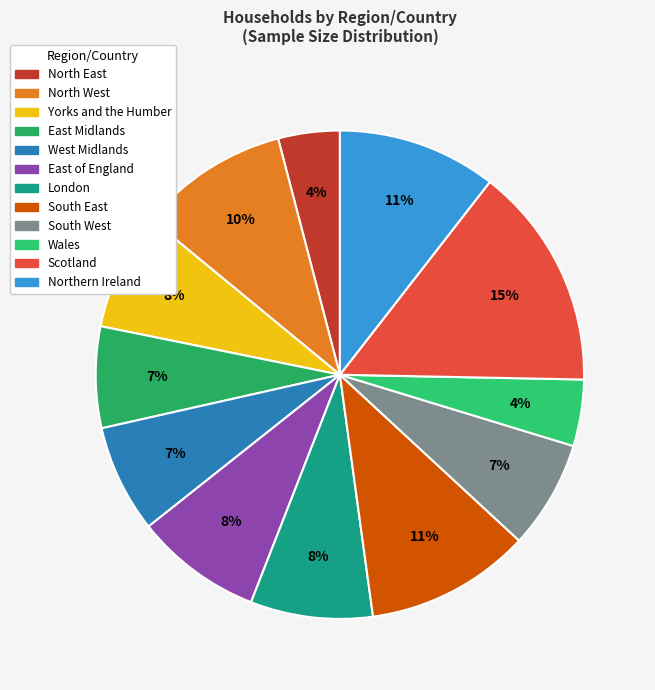

Count the number of slices in the pie.

12